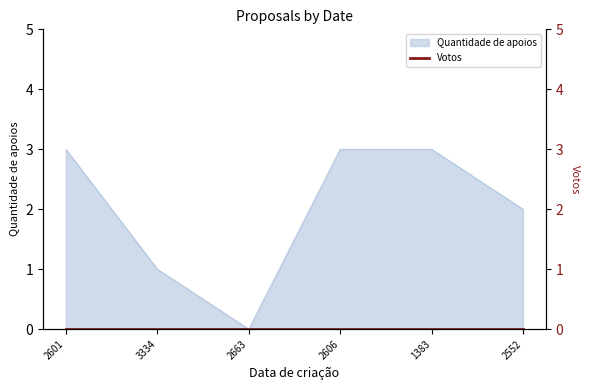

What is the value of the 6th point from the left?

2